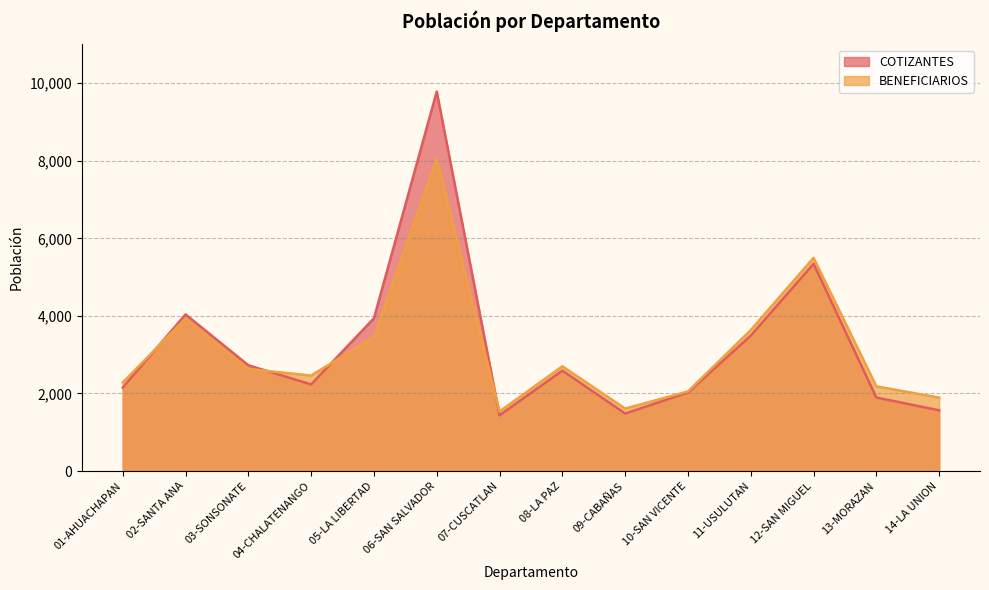

What is the difference between the highest and lowest values at 05-LA LIBERTAD?

479